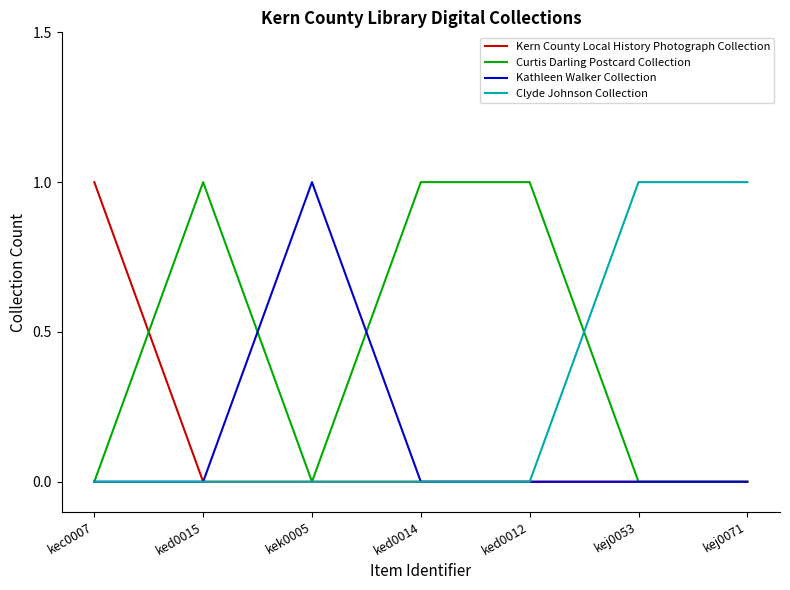

What position from the right is ked0015?

6